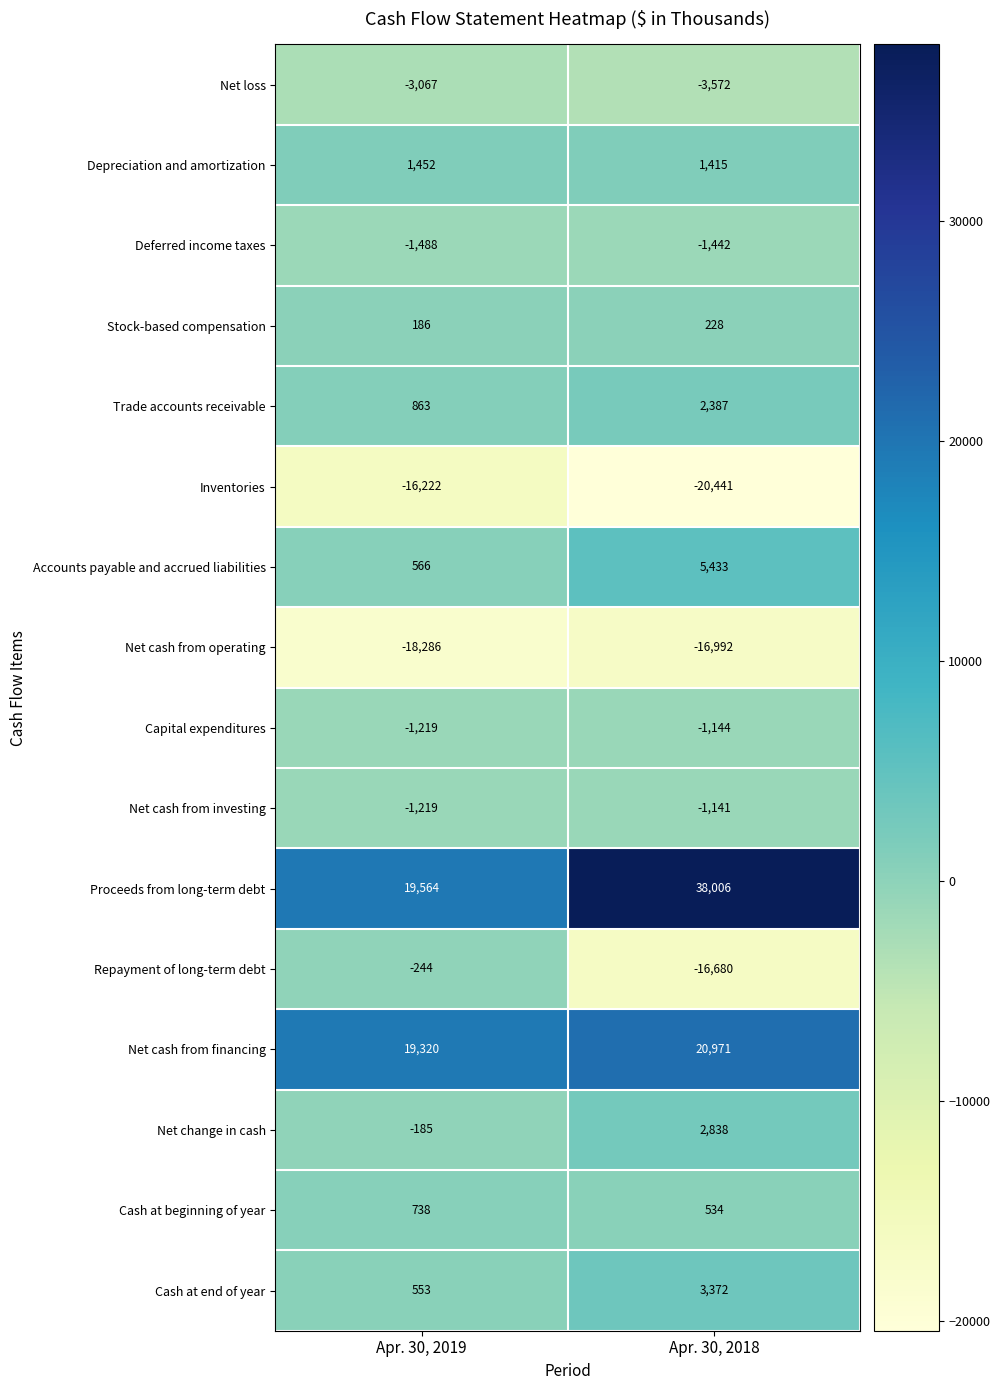

The Net cash from investing series shows -1219 at Apr. 30, 2019. True or false?

True